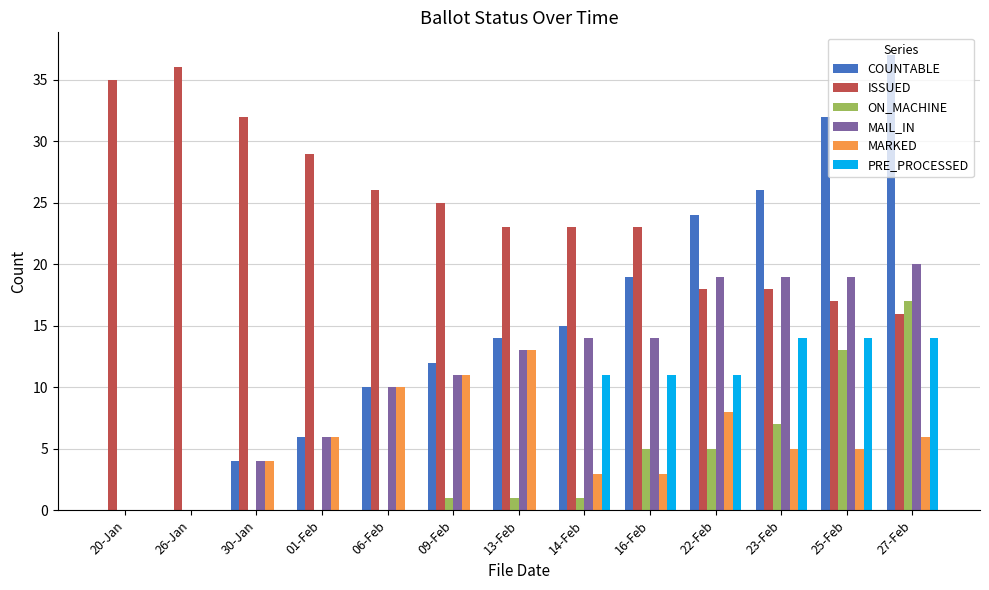

The value of MAIL_IN at 16-Feb is 20. True or false?

False